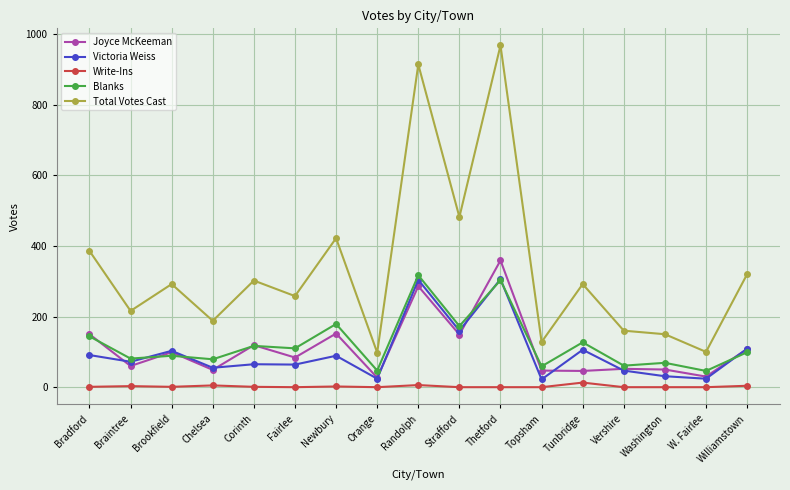

List the series in order of their peak value, highest first.

Total Votes Cast, Joyce McKeeman, Blanks, Victoria Weiss, Write-Ins